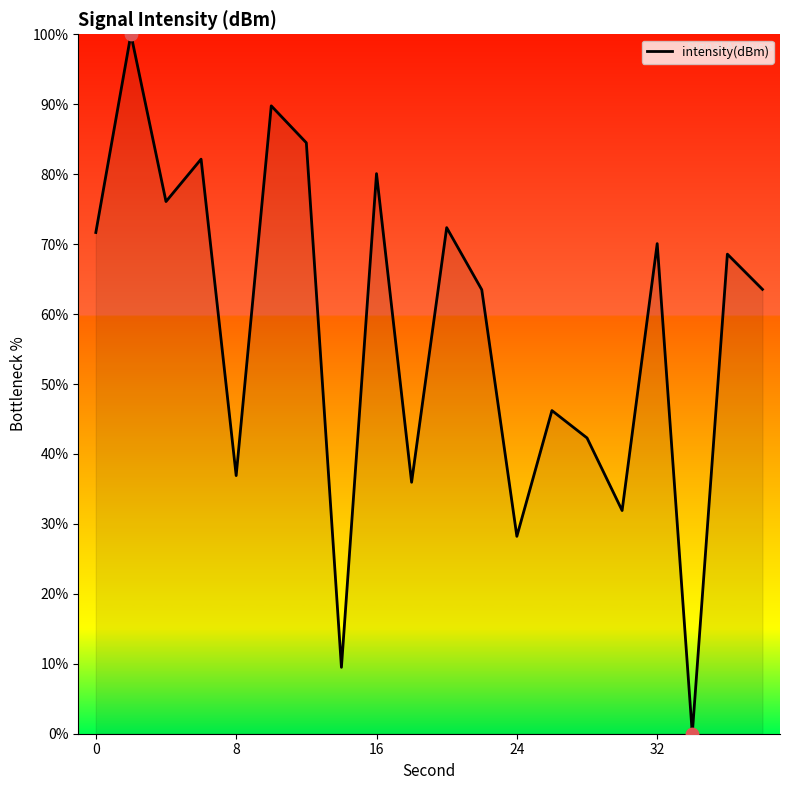

What is the difference between the maximum and minimum values?

100.0